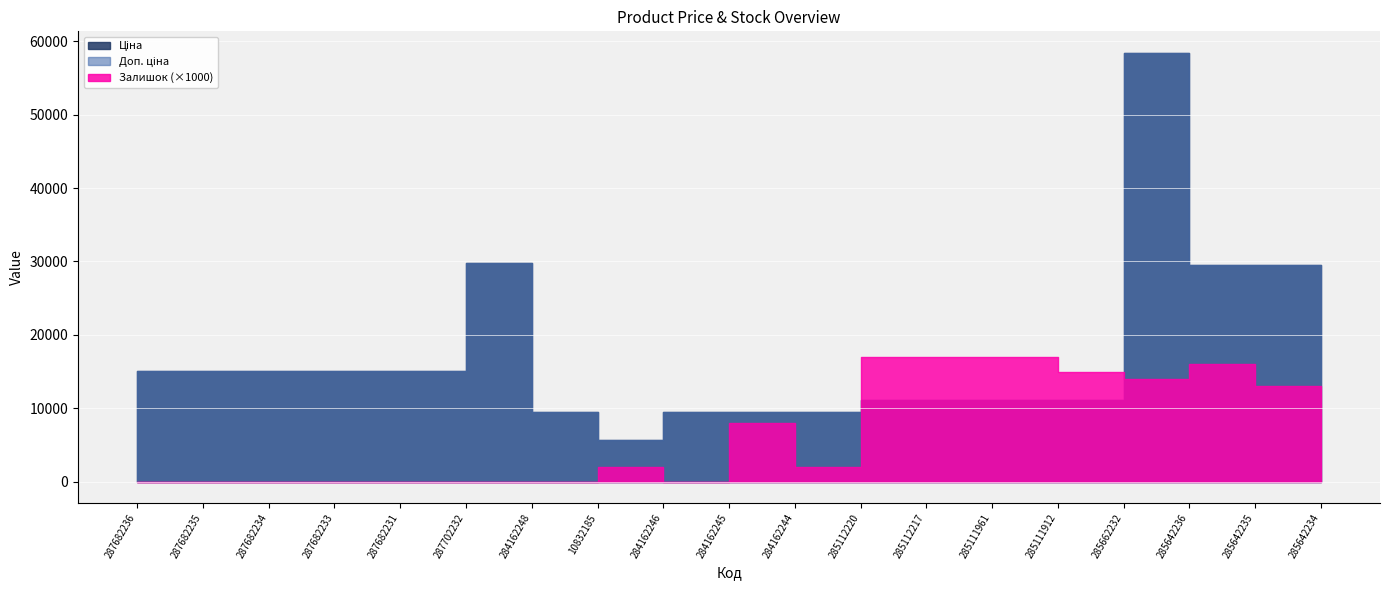

True or false: Залишок has more than 1 interior local peaks.

True